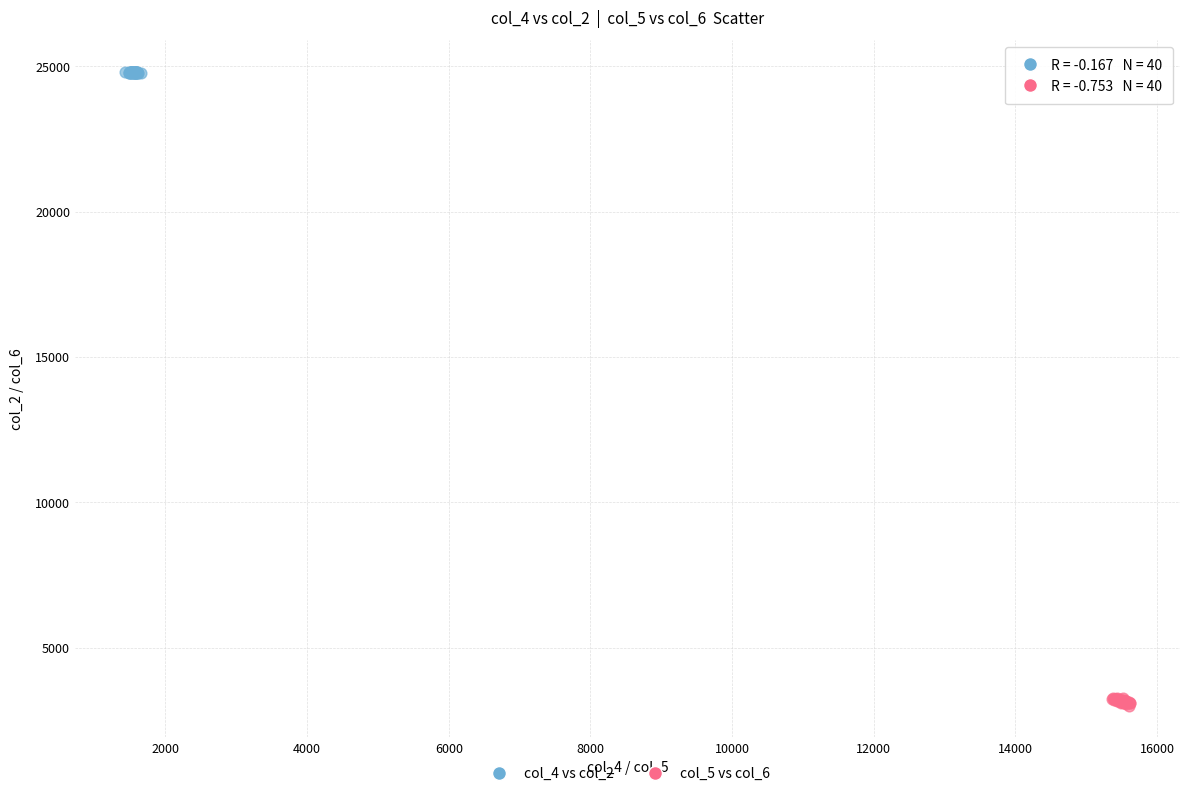

Which series has the largest Y range (max minus min)?

col_5 vs col_6